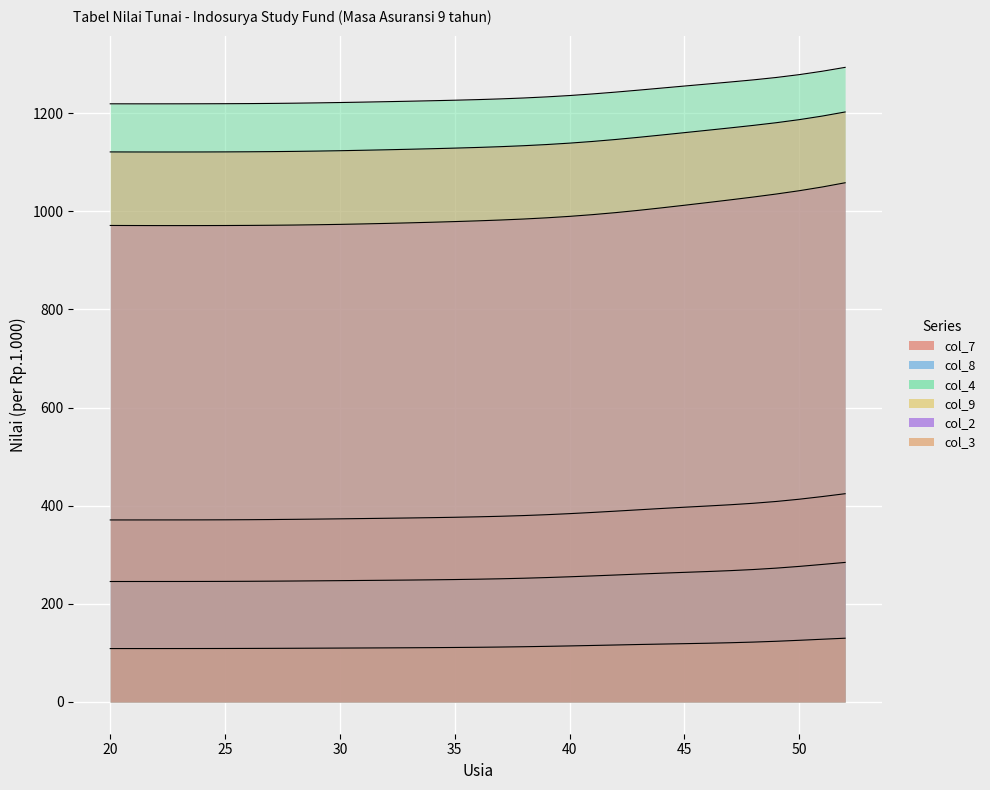

Reading left to right, list all the values displayed in this chart.

col_7: 20=371.0	21=371.0	22=371.1	23=371.1	24=371.2	25=371.3	26=371.6	27=371.9	28=372.3	29=372.8	30=373.3	31=373.9	32=374.4	33=375.1	34=375.7	35=376.5	36=377.4	37=378.5	38=380.0	39=381.8	40=383.9	41=386.3	42=388.9	43=391.7	44=394.4	45=397.0	46=399.4	47=402.0	48=405.0	49=408.7	50=413.3	51=418.7	52=424.5
col_8: 20=245.6	21=245.6	22=245.6	23=245.6	24=245.7	25=245.8	26=246.0	27=246.3	28=246.6	29=246.9	30=247.3	31=247.7	32=248.1	33=248.5	34=249.0	35=249.6	36=250.3	37=251.1	38=252.2	39=253.6	40=255.2	41=256.9	42=258.8	43=260.7	44=262.5	45=264.2	46=265.9	47=267.7	48=270.0	49=272.8	50=276.3	51=280.4	52=284.5
col_4: 20=1219.2	21=1219.2	22=1219.2	23=1219.2	24=1219.3	25=1219.4	26=1219.6	27=1220.0	28=1220.5	29=1221.1	30=1221.8	31=1222.6	32=1223.5	33=1224.4	34=1225.4	35=1226.5	36=1227.7	37=1229.2	38=1231.0	39=1233.3	40=1236.0	41=1239.3	42=1243.0	43=1247.0	44=1251.2	45=1255.4	46=1259.5	47=1263.7	48=1268.0	49=1272.8	50=1278.7	51=1285.5	52=1293.5
col_9: 20=108.9	21=108.9	22=108.9	23=108.9	24=109.0	25=109.0	26=109.2	27=109.3	28=109.5	29=109.7	30=109.9	31=110.1	32=110.3	33=110.5	34=110.8	35=111.1	36=111.5	37=112.0	38=112.6	39=113.4	40=114.3	41=115.2	42=116.2	43=117.2	44=118.0	45=118.9	46=119.8	47=120.8	48=122.1	49=123.7	50=125.7	51=127.9	52=130.0
col_2: 20=971.2	21=971.1	22=971.0	23=971.0	24=971.0	25=971.1	26=971.4	27=971.7	28=972.1	29=972.7	30=973.5	31=974.4	32=975.4	33=976.5	34=977.8	35=979.1	36=980.6	37=982.3	38=984.4	39=986.8	40=989.8	41=993.3	42=997.4	43=1002.0	44=1007.1	45=1012.4	46=1017.9	47=1023.4	48=1029.2	49=1035.3	50=1042.0	51=1049.6	52=1058.3
col_3: 20=1121.1	21=1121.0	22=1121.0	23=1121.0	24=1121.0	25=1121.2	26=1121.4	27=1121.7	28=1122.2	29=1122.8	30=1123.6	31=1124.5	32=1125.5	33=1126.5	34=1127.7	35=1128.9	36=1130.2	37=1131.8	38=1133.8	39=1136.2	40=1139.0	41=1142.5	42=1146.4	43=1150.9	44=1155.6	45=1160.4	46=1165.2	47=1170.1	48=1175.2	49=1180.7	50=1186.9	51=1194.2	52=1202.5